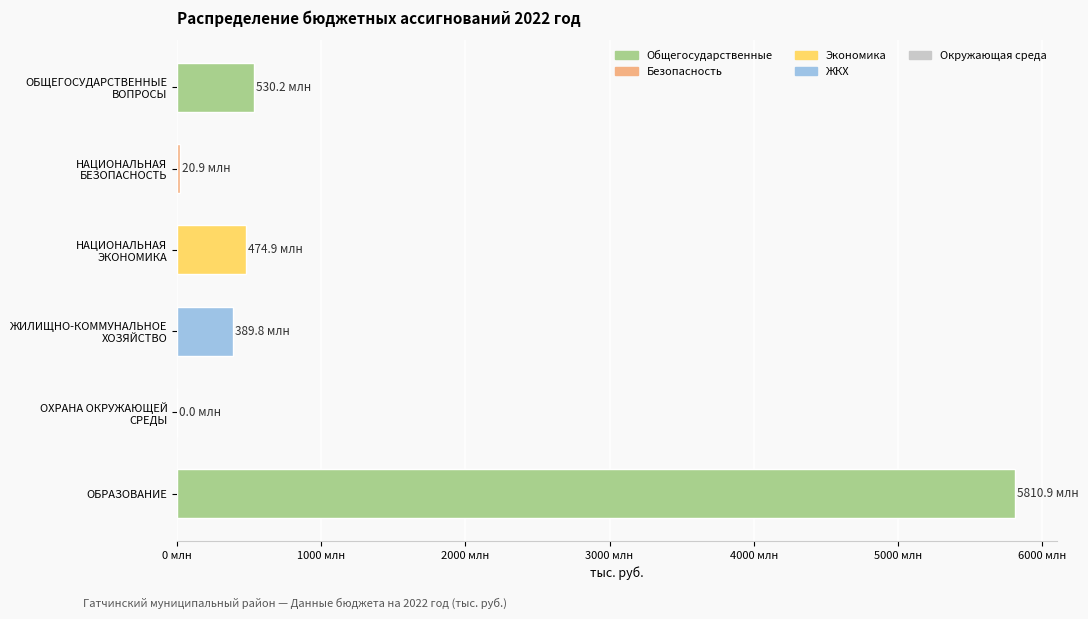

Are the bars horizontal?

Yes